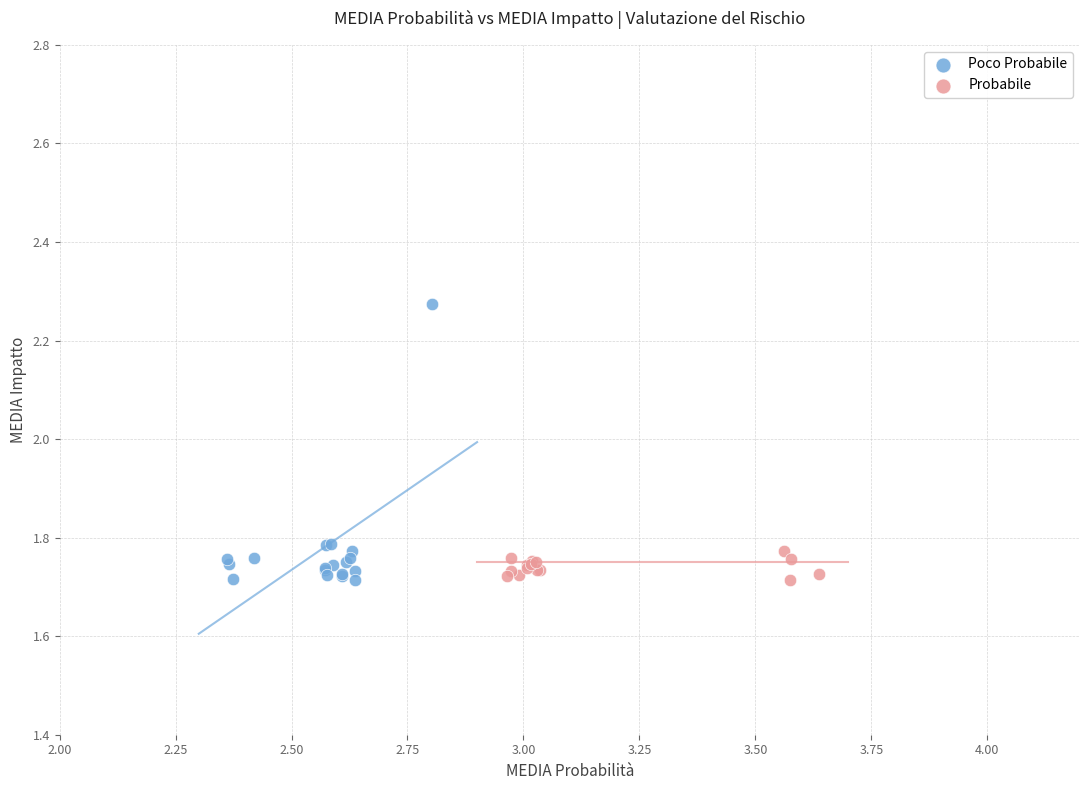

Which series reaches the maximum Y coordinate?

Poco Probabile